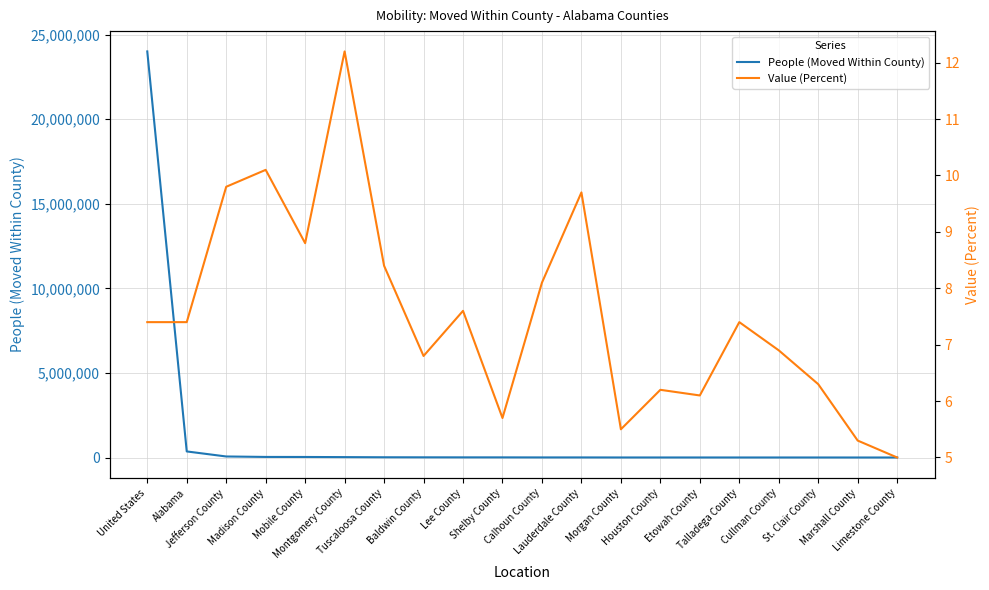

Which has a higher value, Houston County or Madison County?

Madison County